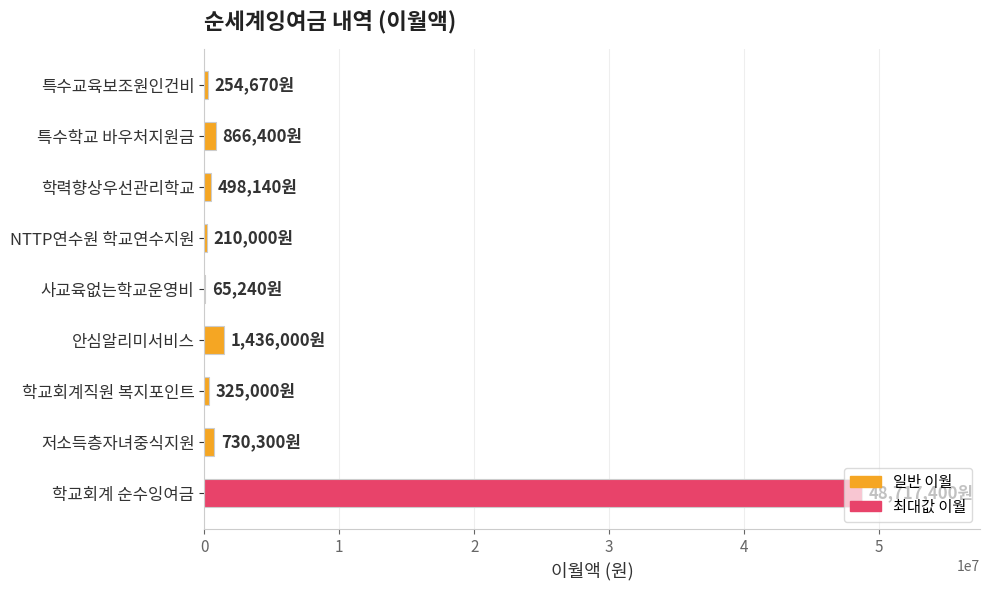

Which category has the highest value across all series?

학교회계 순수잉여금